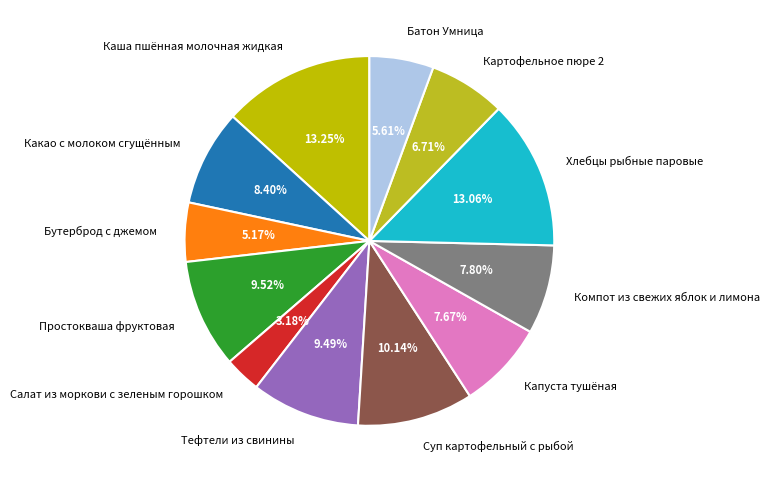

How much of the chart is everything except Картофельное пюре 2?

93.3%